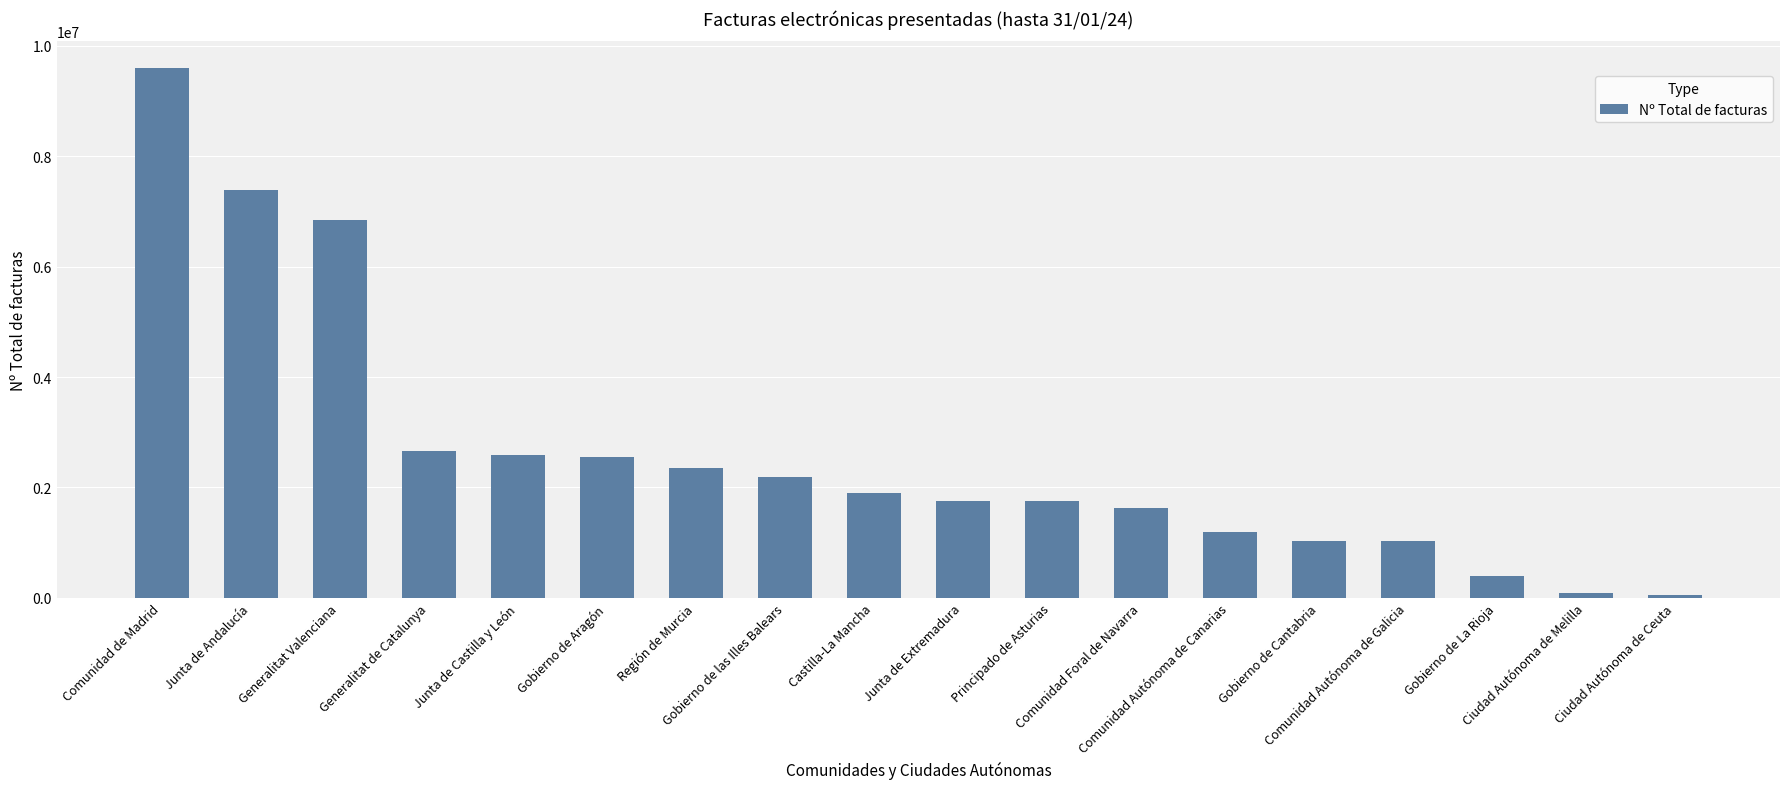

What is the difference between the maximum and minimum values?

9546654